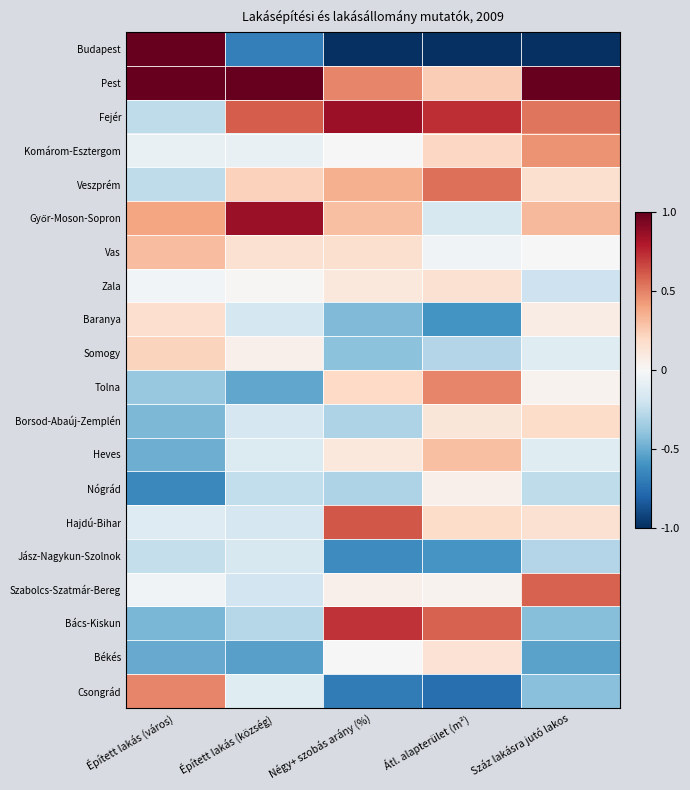

Which series has the largest total across all categories?

Pest